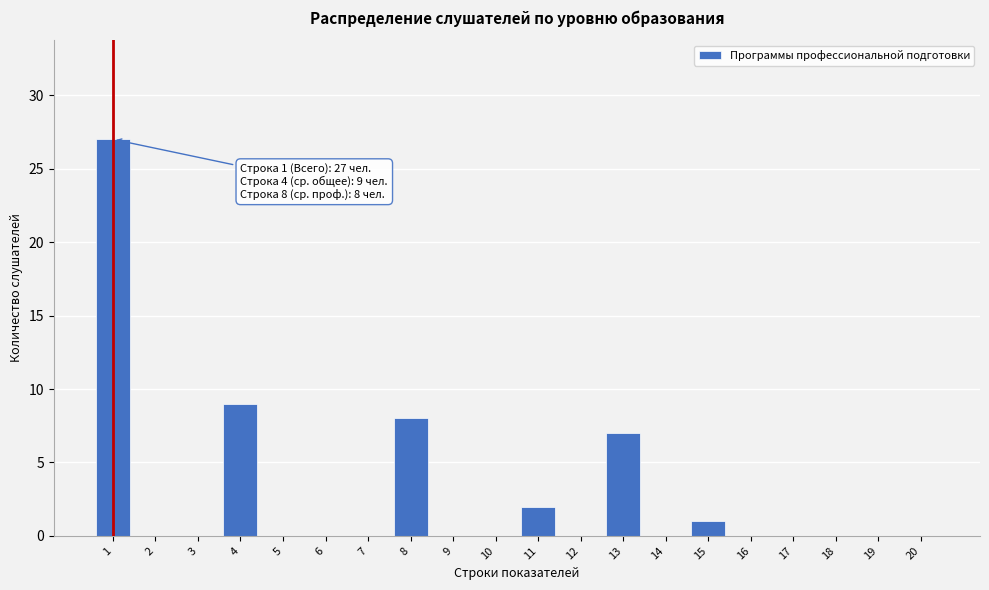

Reading left to right, extract all data points from this chart.

1=27	2=0	3=0	4=9	5=0	6=0	7=0	8=8	9=0	10=0	11=2	12=0	13=7	14=0	15=1	16=0	17=0	18=0	19=0	20=0